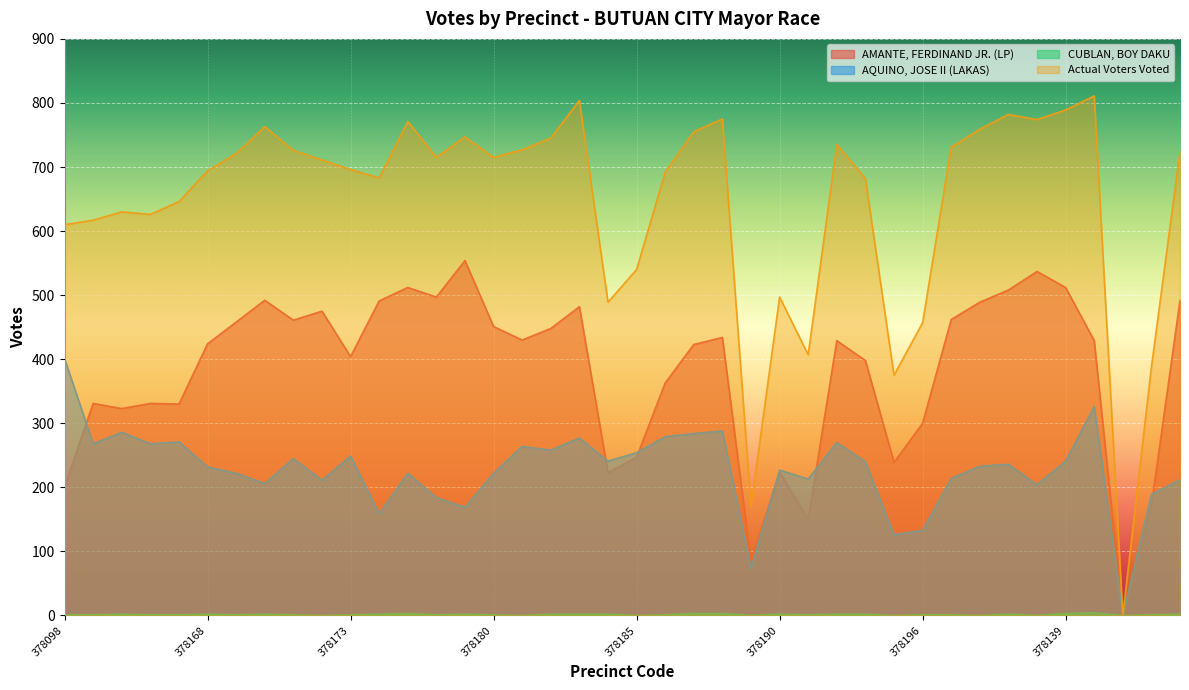

True or false: Actual Voters Voted and CUBLAN, BOY DAKU intersect in this chart.

False